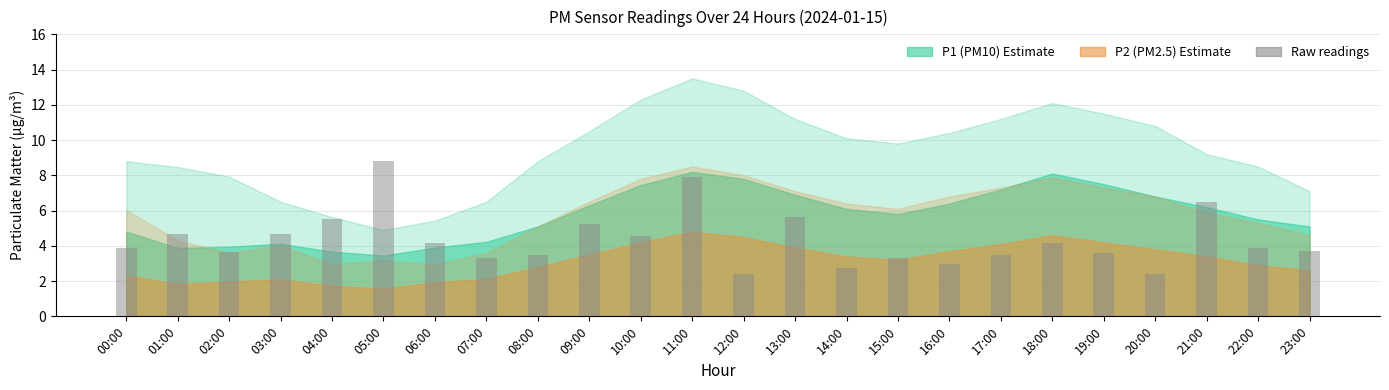

Reading left to right, transcribe all the data shown in this chart.

00:00=3.9	01:00=4.7	02:00=3.6	03:00=4.7	04:00=5.5	05:00=8.8	06:00=4.2	07:00=3.3	08:00=3.5	09:00=5.2	10:00=4.6	11:00=7.9	12:00=2.4	13:00=5.6	14:00=2.7	15:00=3.3	16:00=3.0	17:00=3.5	18:00=4.2	19:00=3.6	20:00=2.4	21:00=6.5	22:00=3.9	23:00=3.7